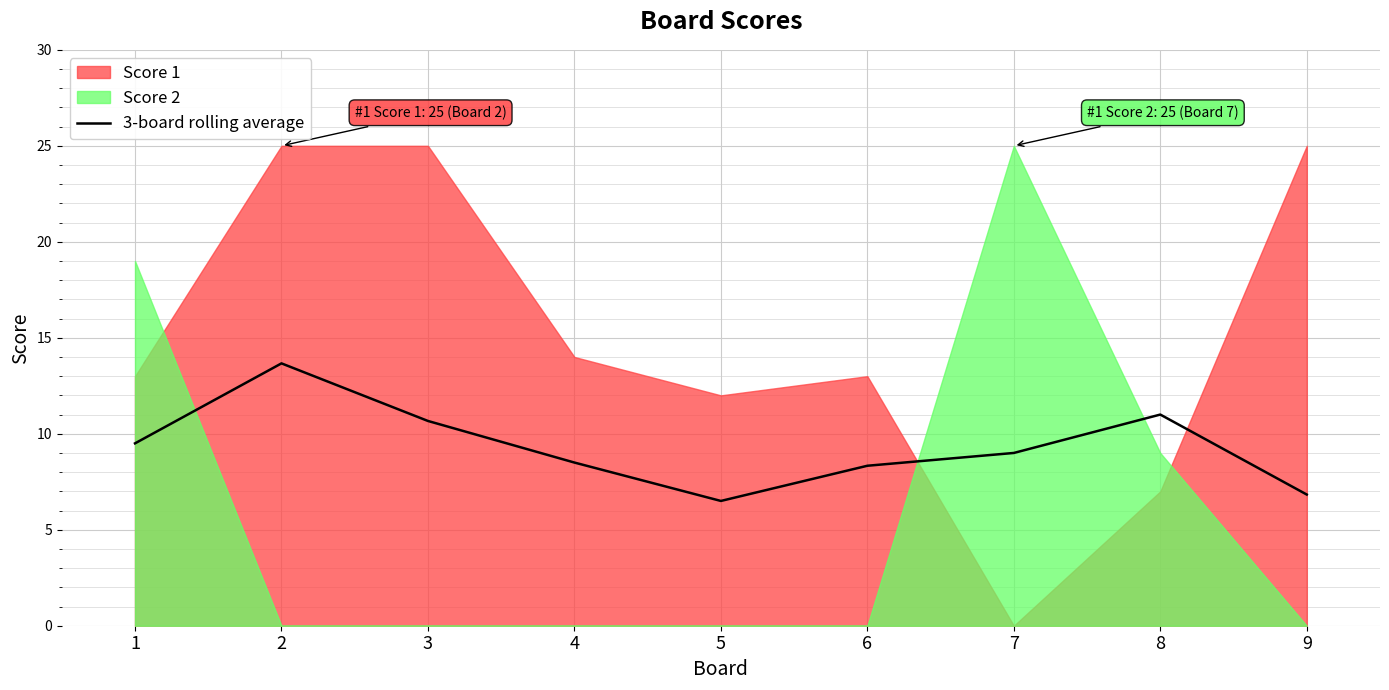

Between 3 and 9, which is larger?

3